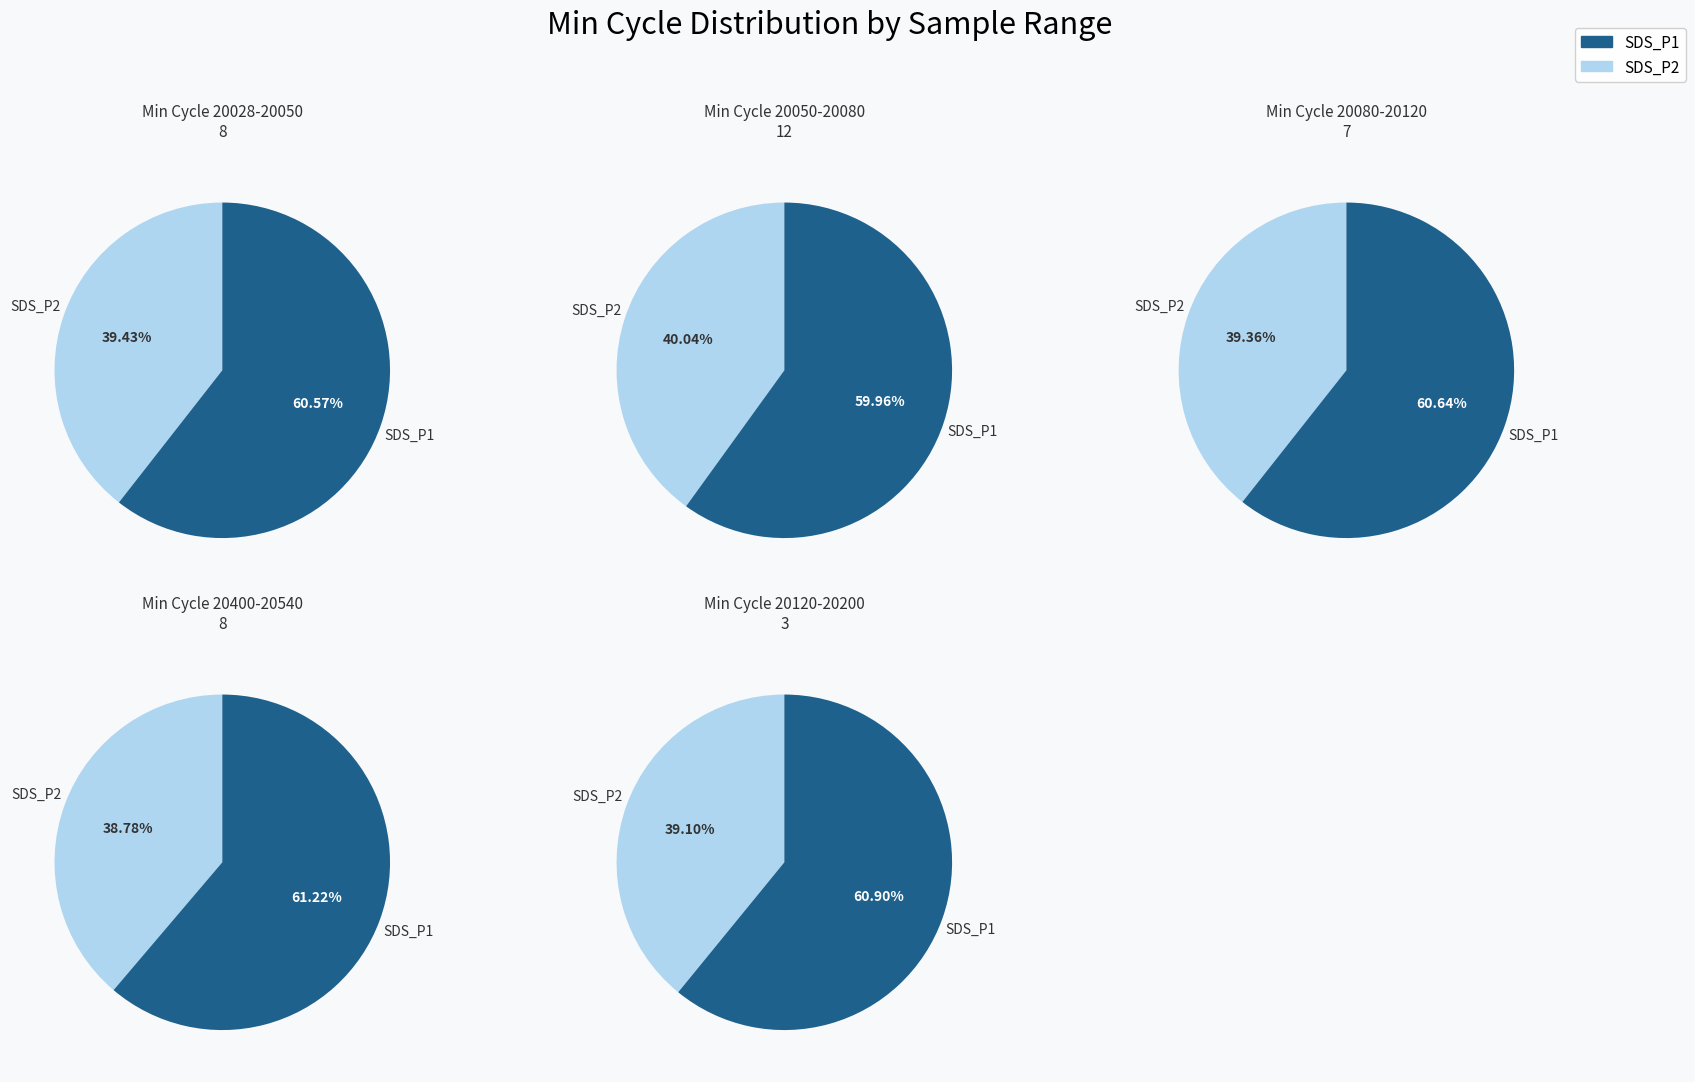

Which series has the widest spread of values?

SDS_P1